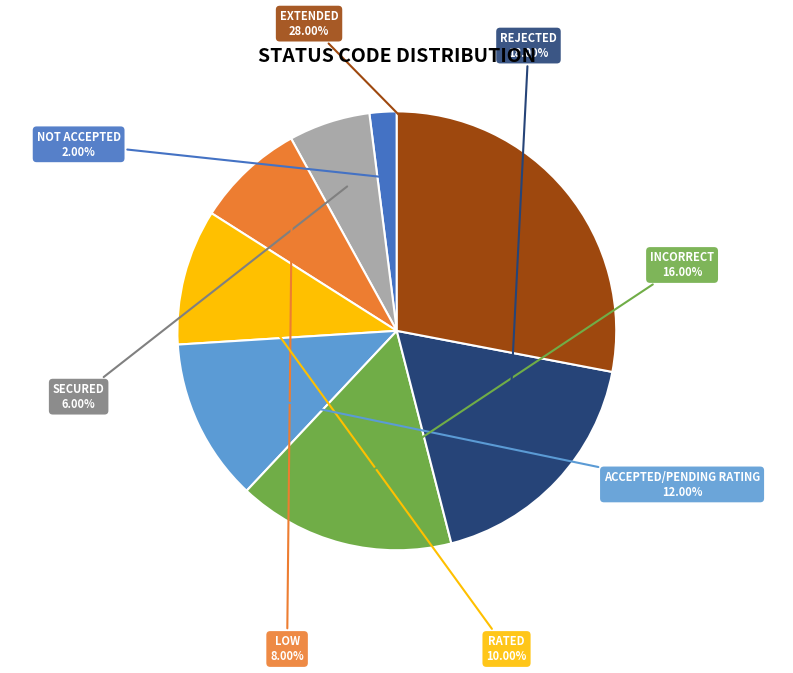

Is there any slice that represents more than half of the pie?

No